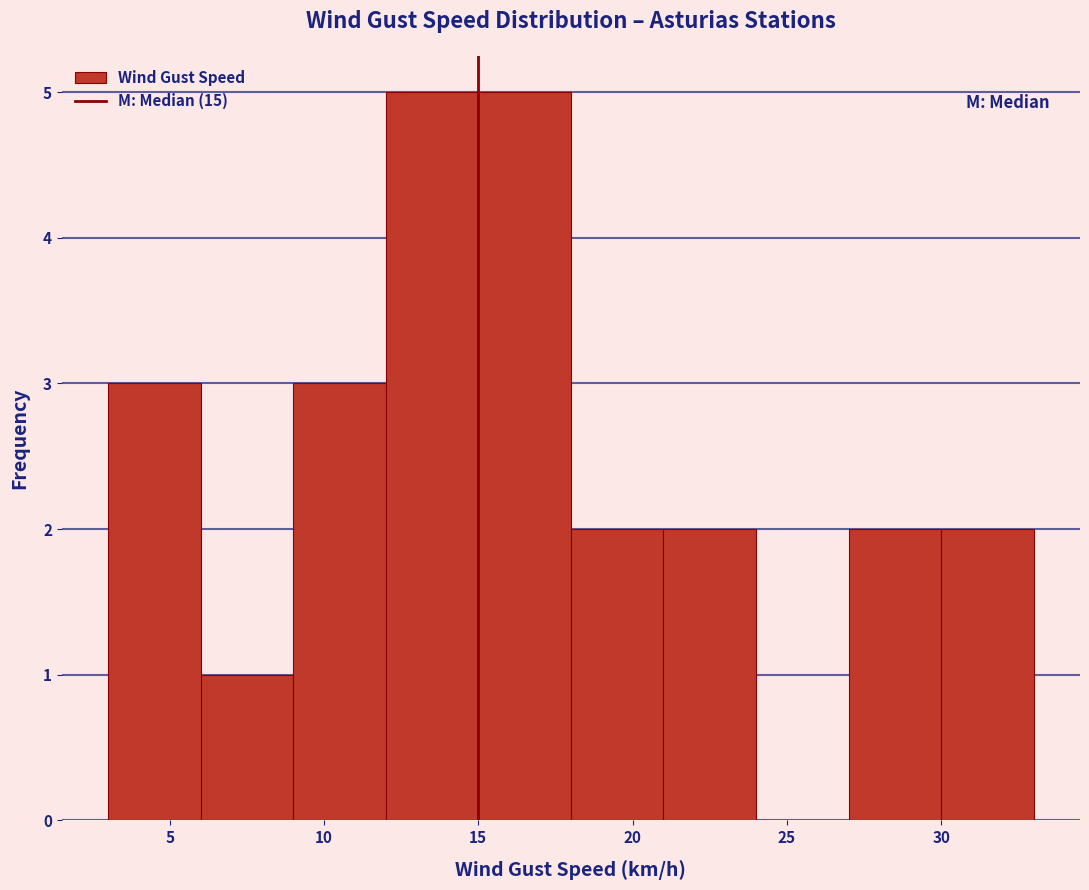

Reading left to right, transcribe this chart: for each bar, give the range it covers on the x-axis and its height. The values are not printed on the chart, so give them approximately, as read against the axis.

3 to 6: 3
6 to 9: 1
9 to 12: 3
12 to 15: 5
15 to 18: 5
18 to 21: 2
21 to 24: 2
24 to 27: 0
27 to 30: 2
30 to 33: 2